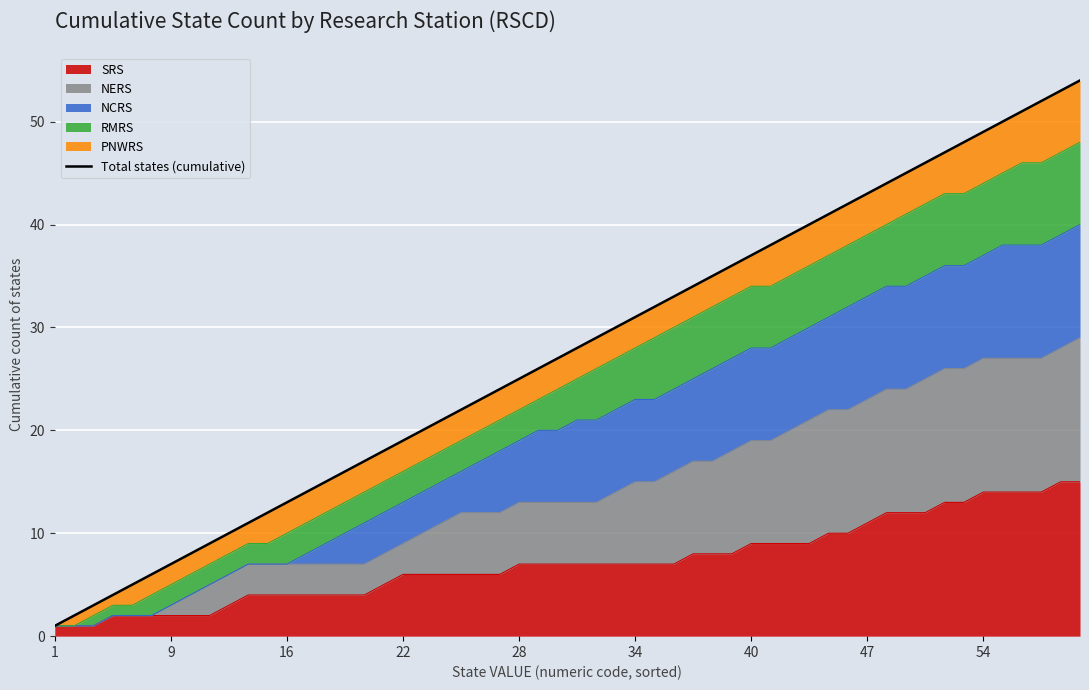

True or false: RMRS (W-Mountain) has a value of 28 at WV.

False